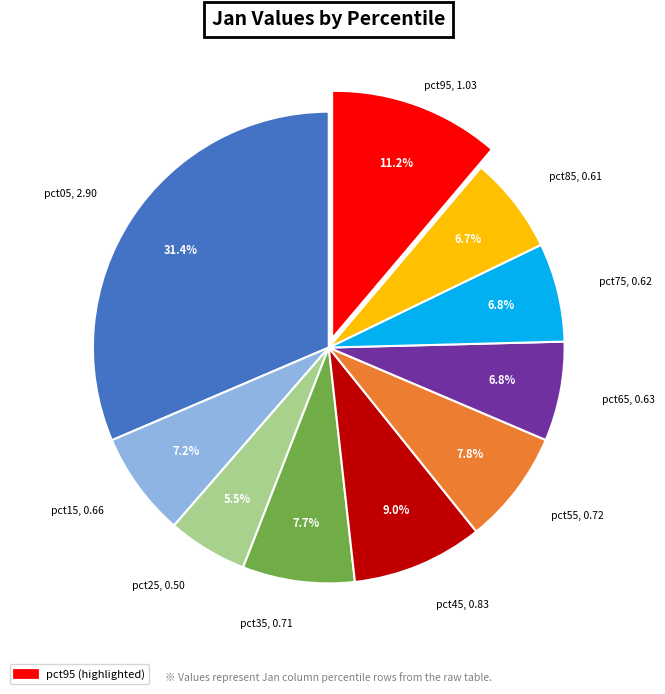

Count the number of slices in the pie.

10